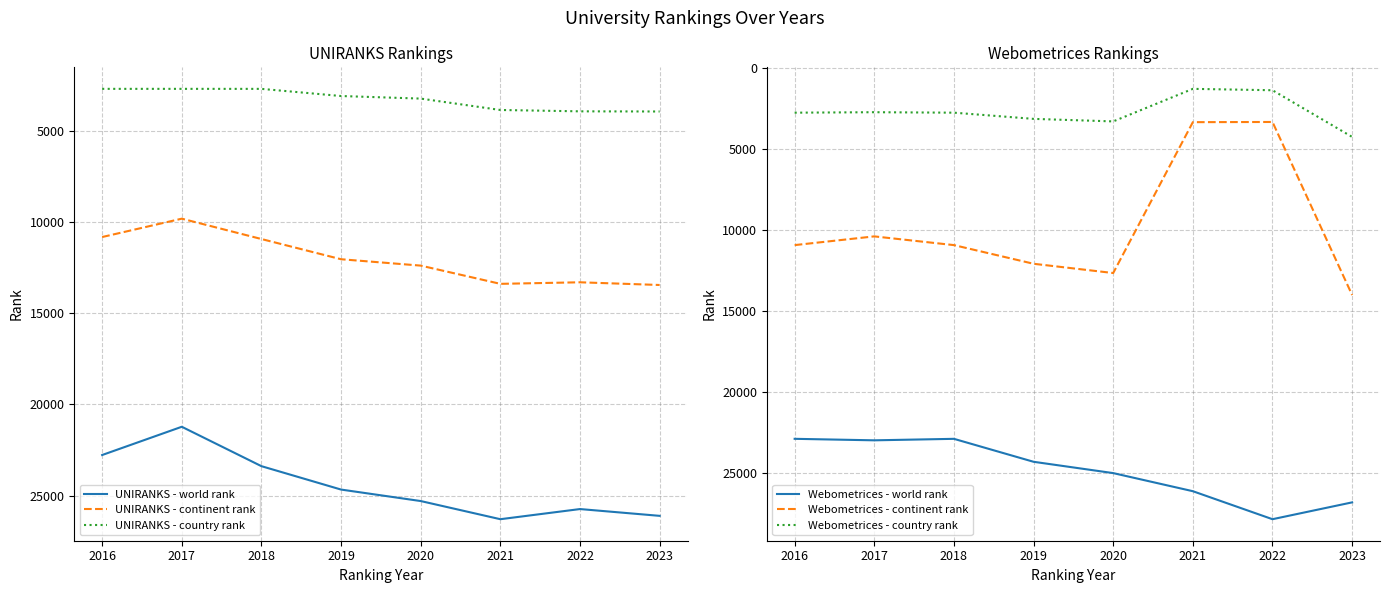

True or false: Webometrices - continent rank and Webometrices - country rank cross at least once.

False